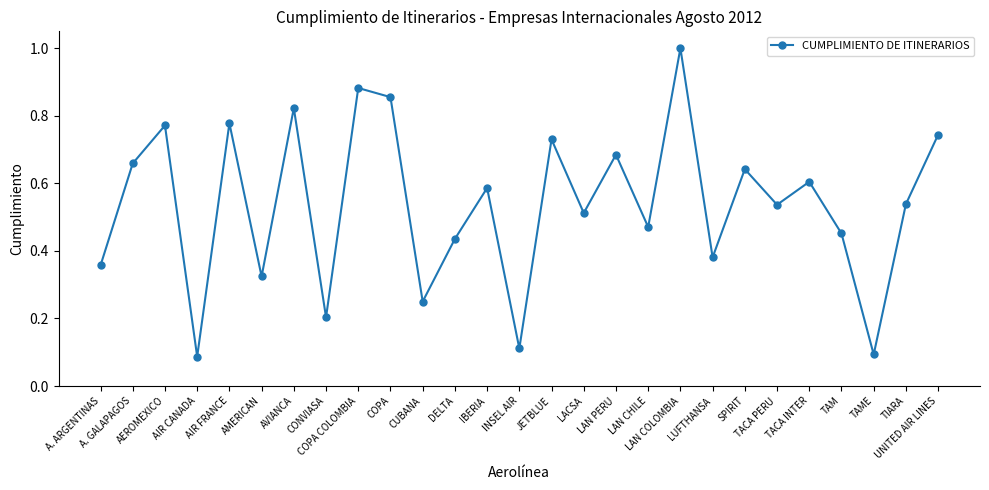

What is the greatest value displayed?

1.0